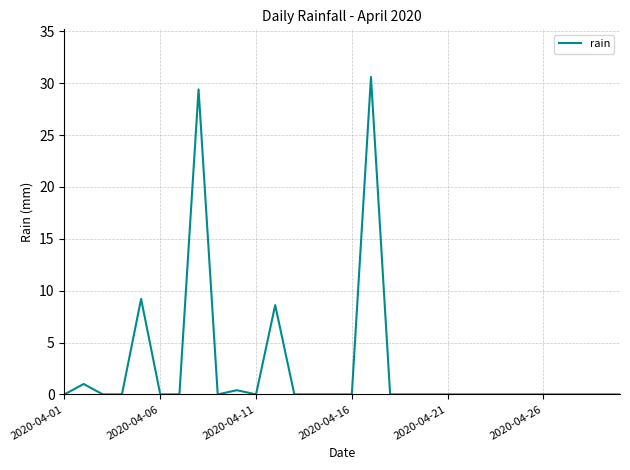

What is the greatest value displayed?

30.6